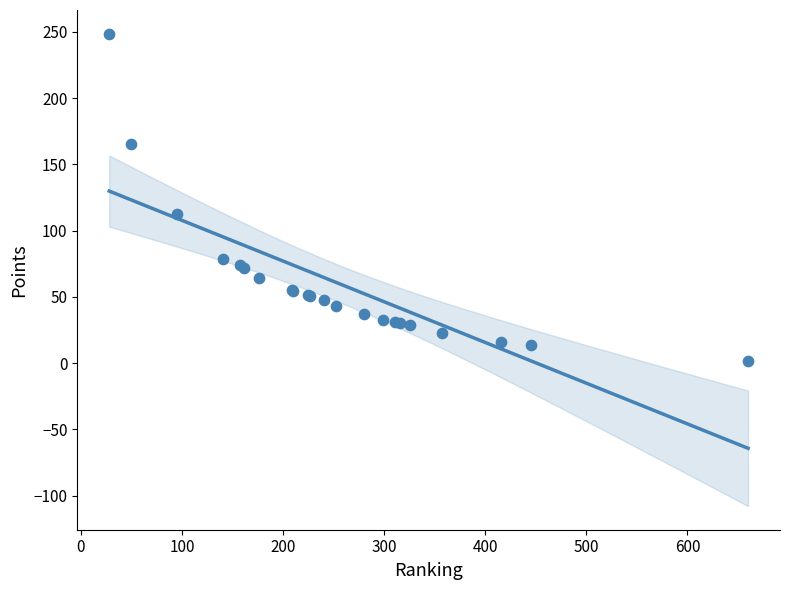

What Y value in the scatter plot is closest to 125?

112.5